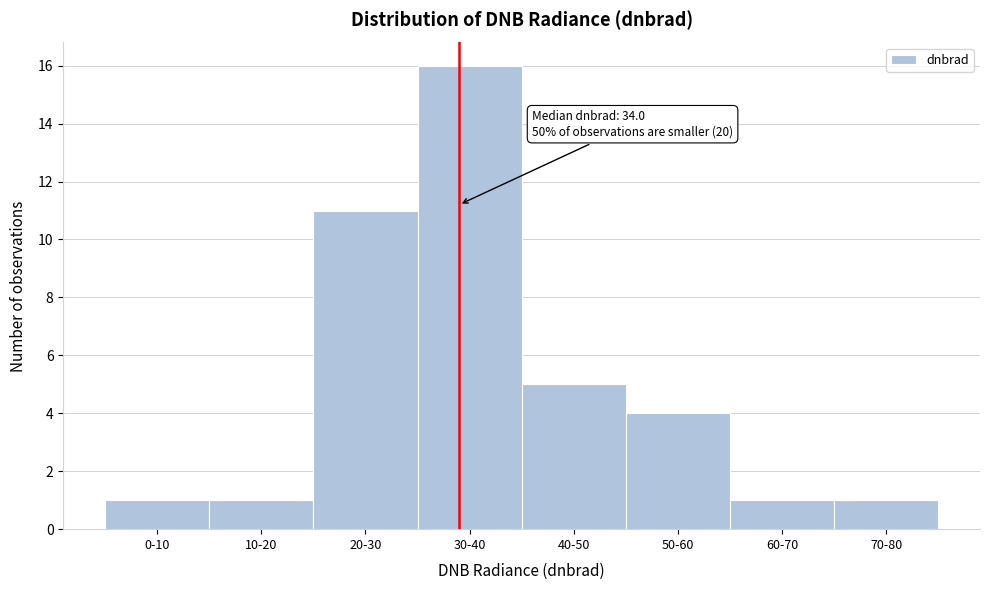

Reading left to right, transcribe all the data shown in this chart.

1	1	11	16	5	4	1	1